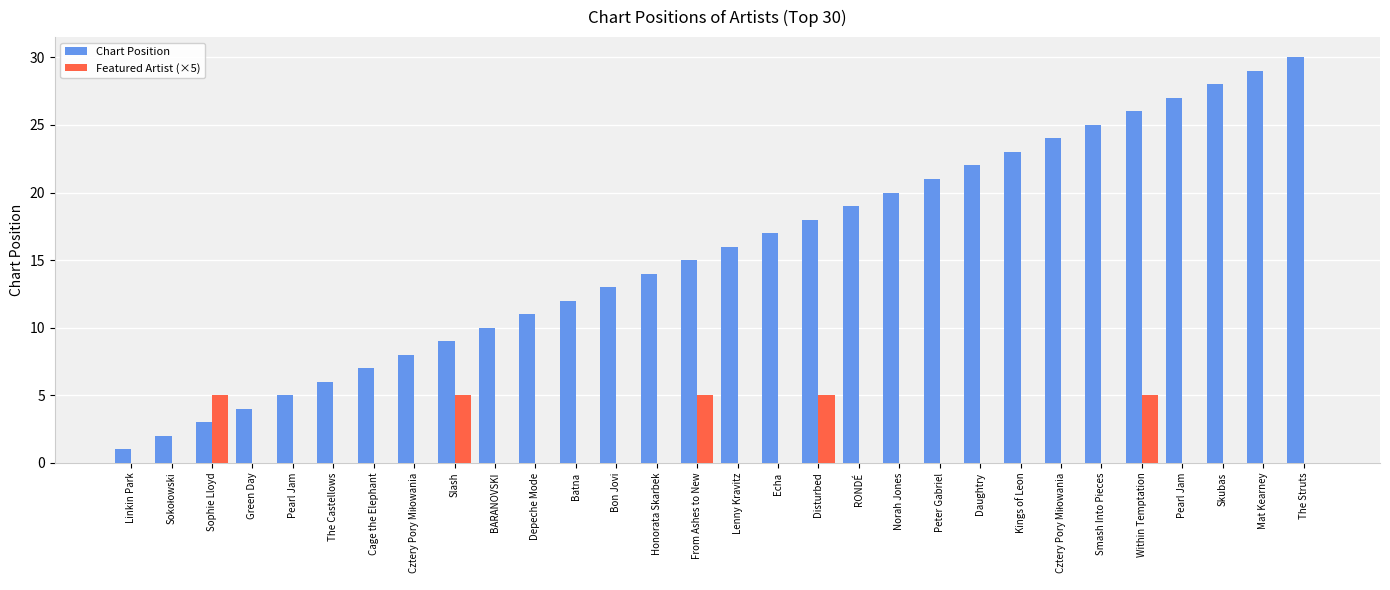

How many distinct data groups are displayed?

2